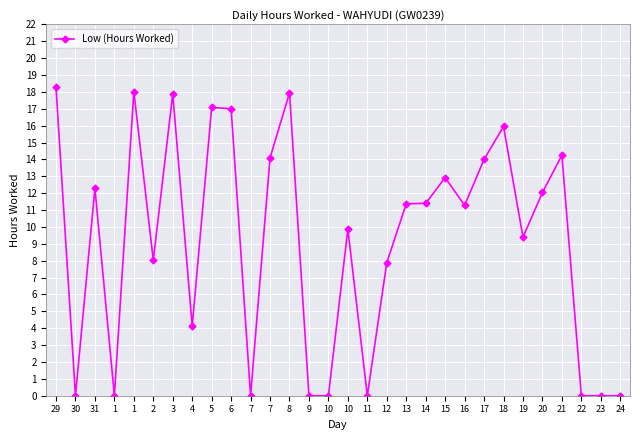

Count the number of data series in this chart.

1